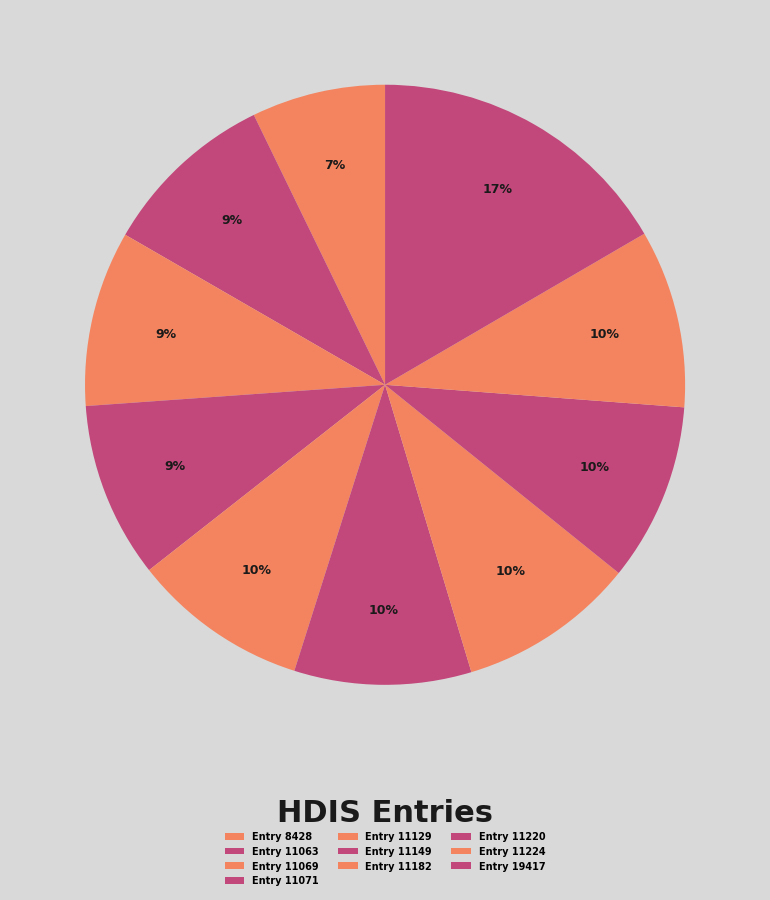

How many slices are in this pie chart?

10